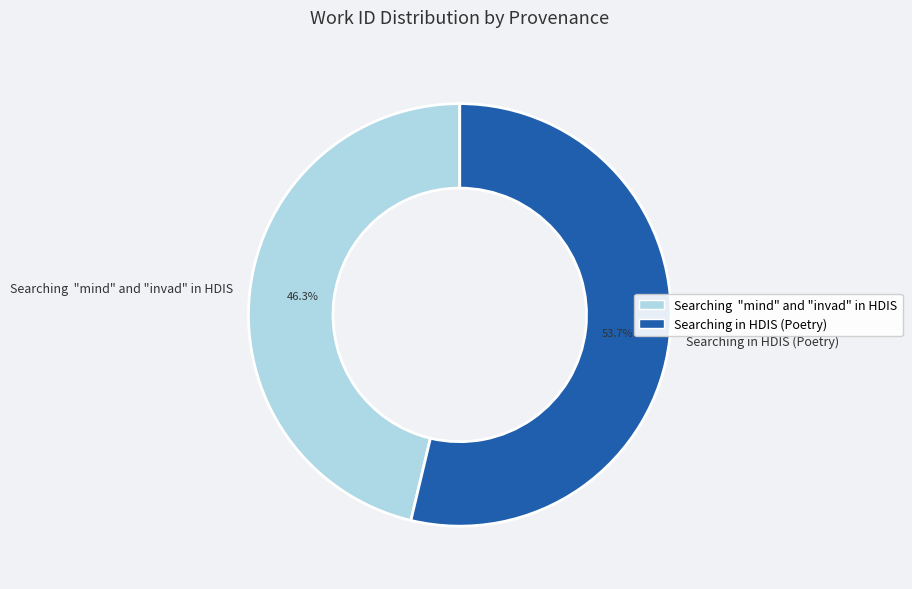

Does any single category account for the majority?

Yes